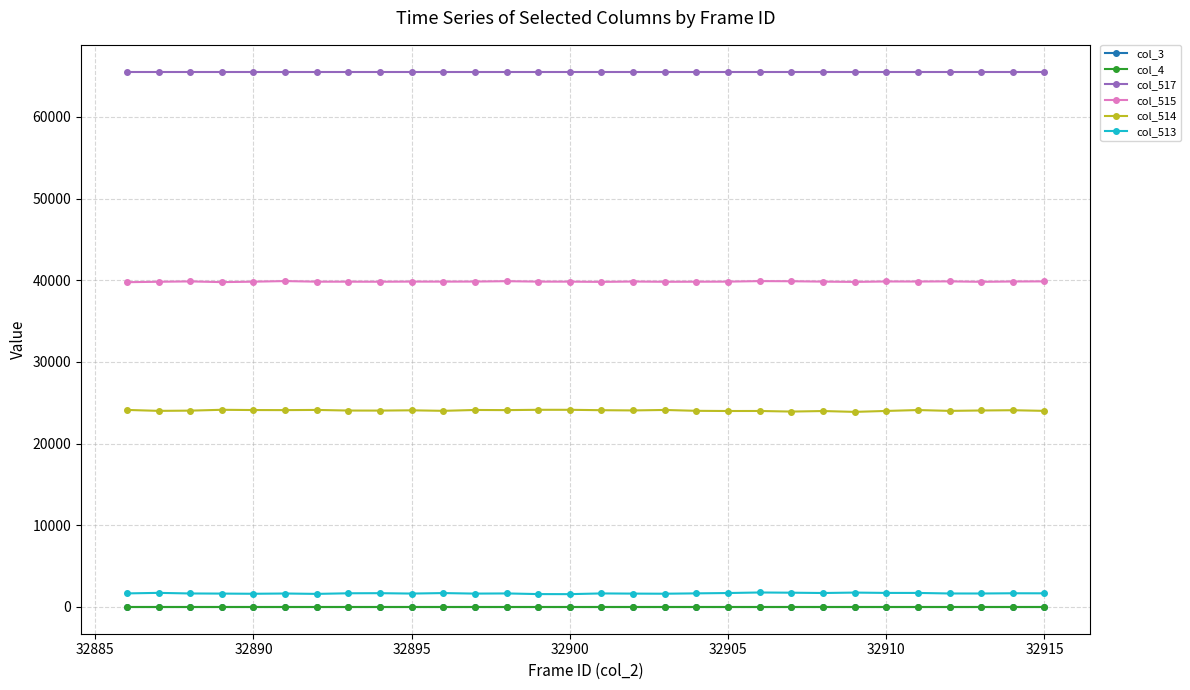

Does the chart display data point markers on the line(s)?

Yes